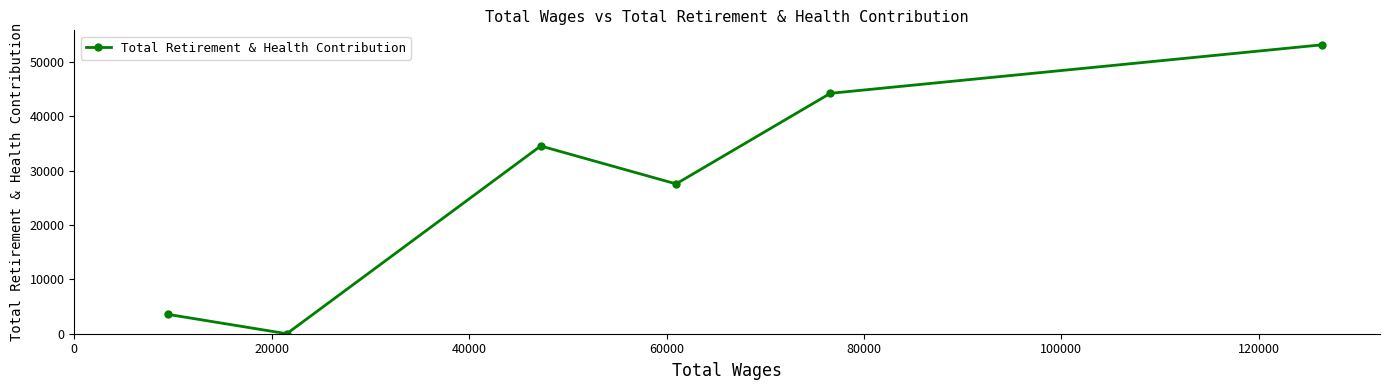

How many interior local peaks (higher than both neighbors) does the data have?

1